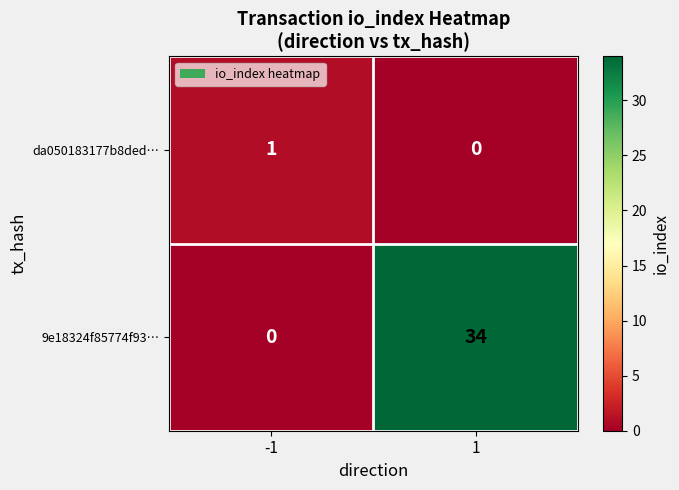

Is it true that 9e18324f85774f93… equals 11 at 1?

False